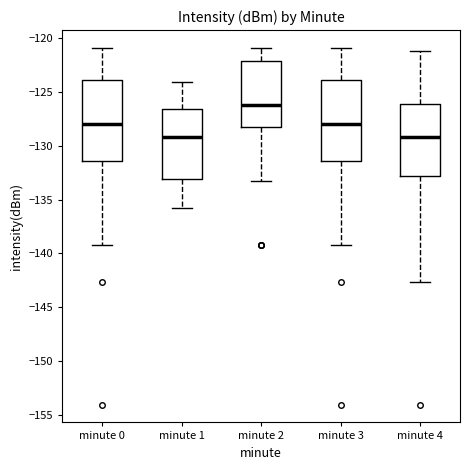

Which box's median line is the highest?

minute 2